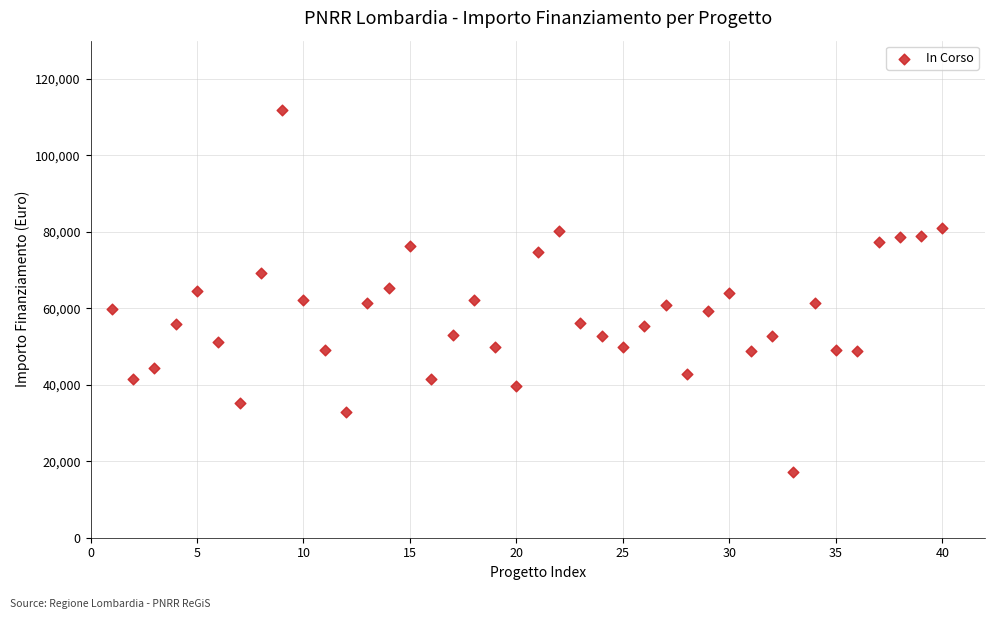

What is the range of X values (max minus min)?

39.0